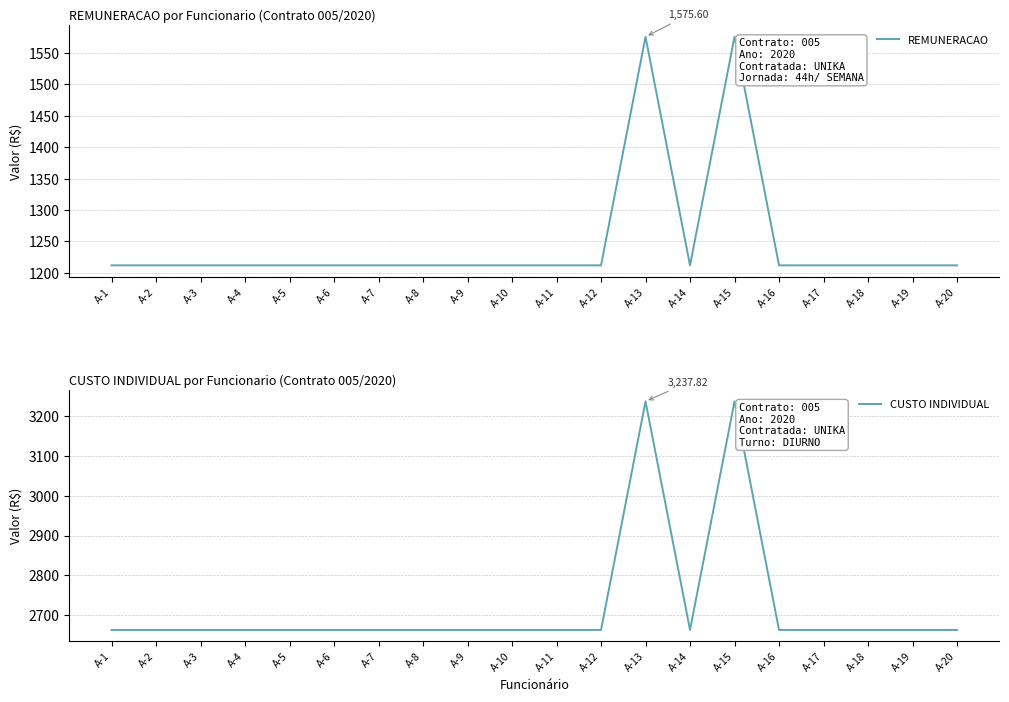

What value does the REMUNERACAO series have at A-10?

1212.0